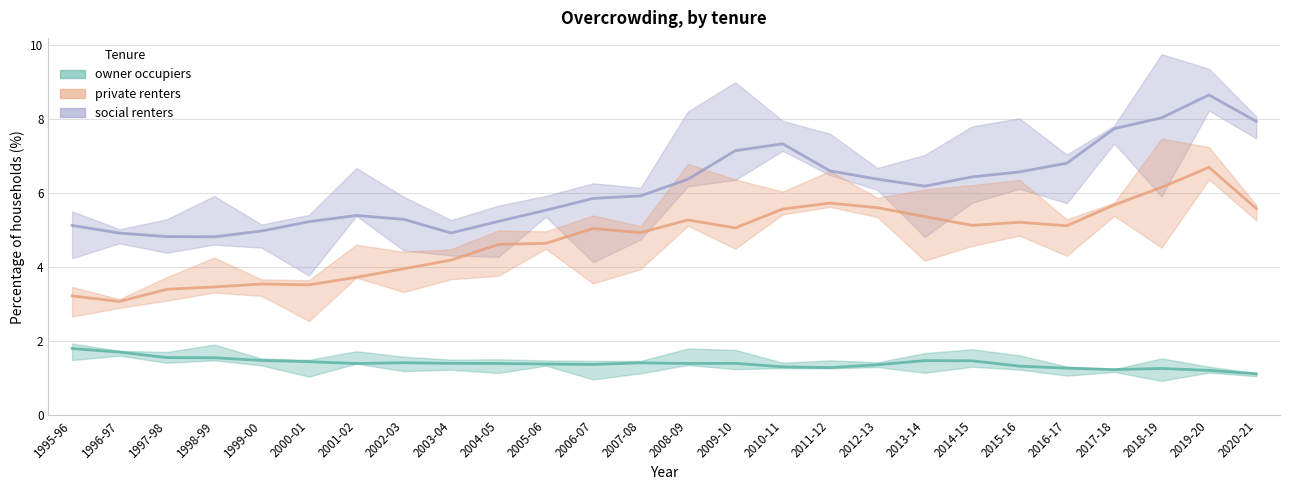

At 2010-11, list the series in order from largest to smallest.

social renters, private renters, owner occupiers